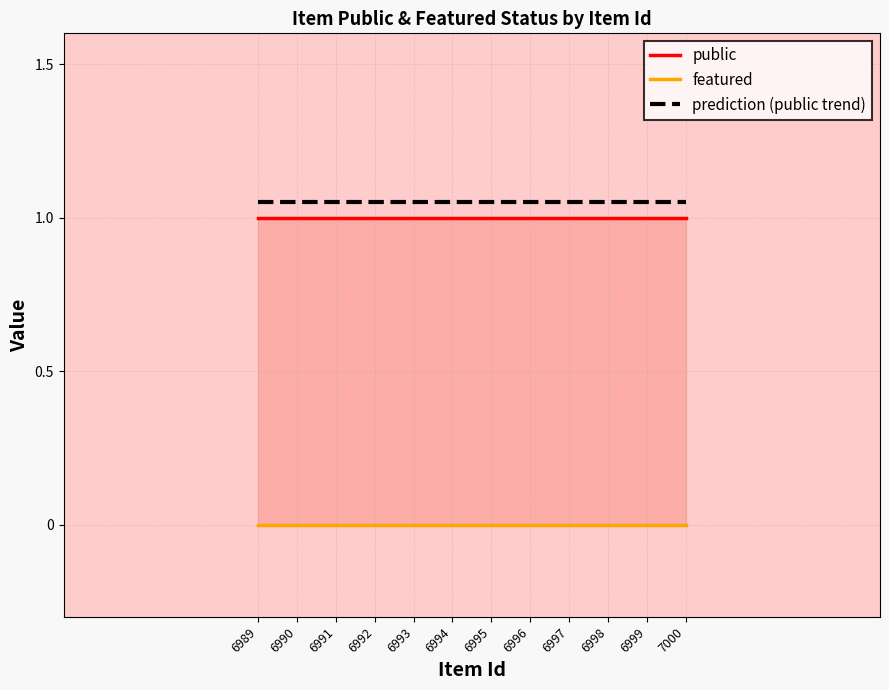

Is it true that public equals 1.0 at 6999?

True